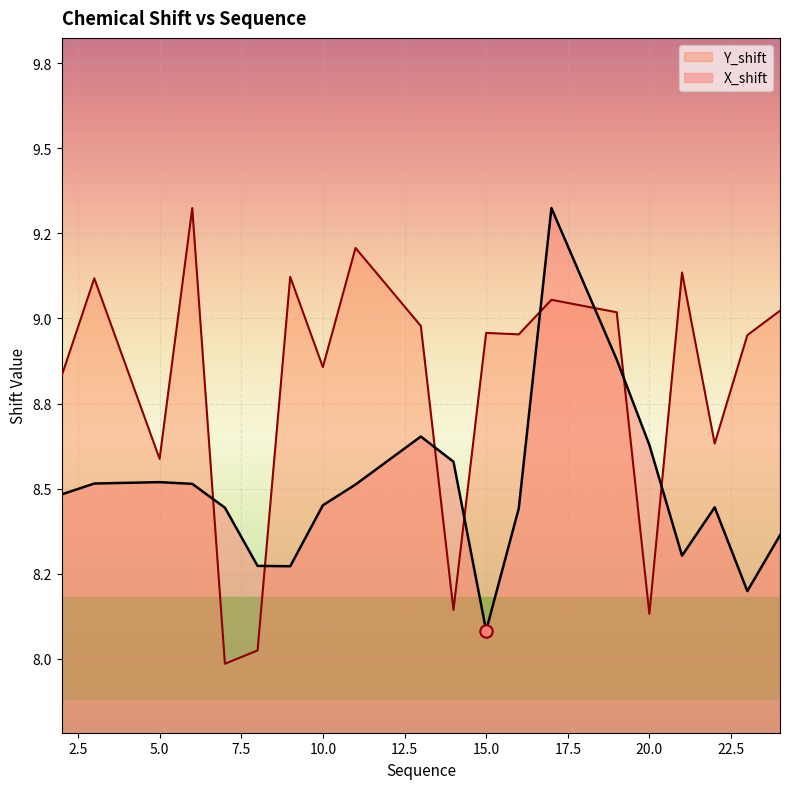

Which series has the largest total across all categories?

Y_shift